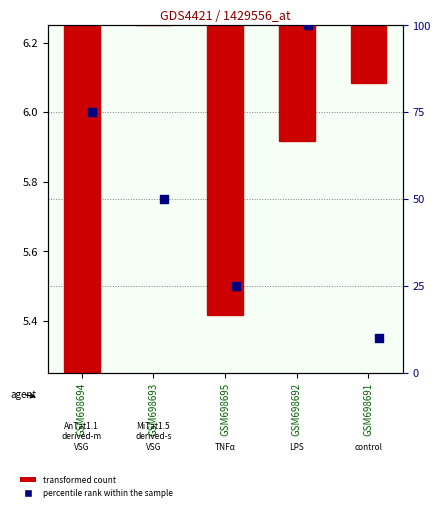

At which category is the sum across all series the highest?

GSM698692